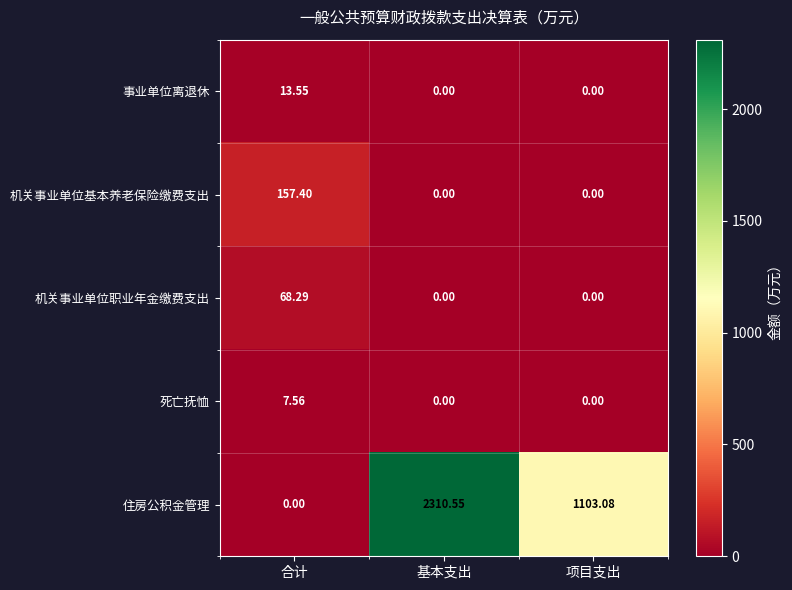

Which category has the lowest value in the 住房公积金管理 series?

合计